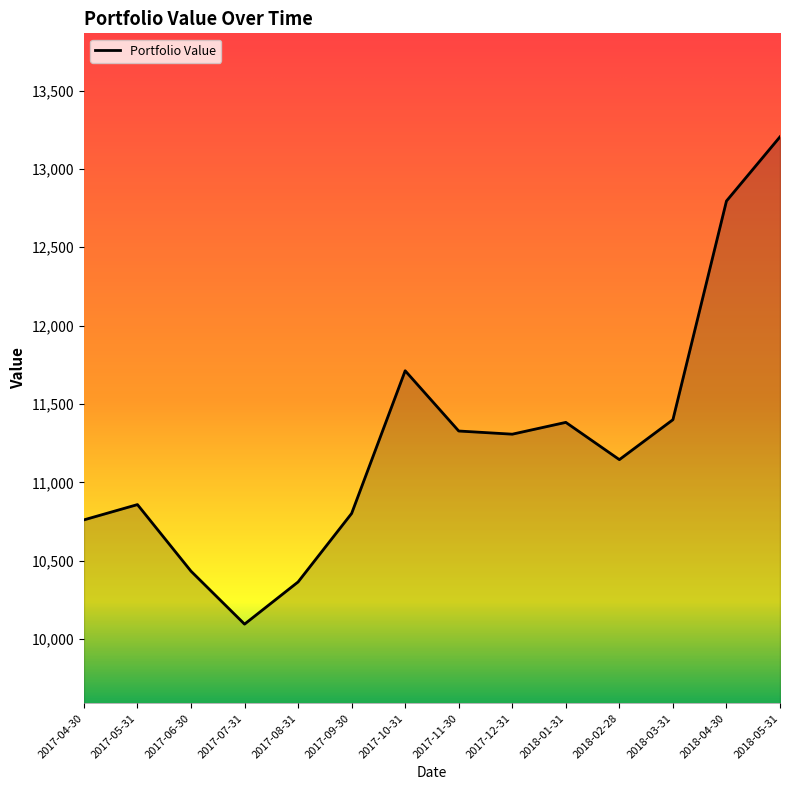

What is the sum of all values?

157588.3